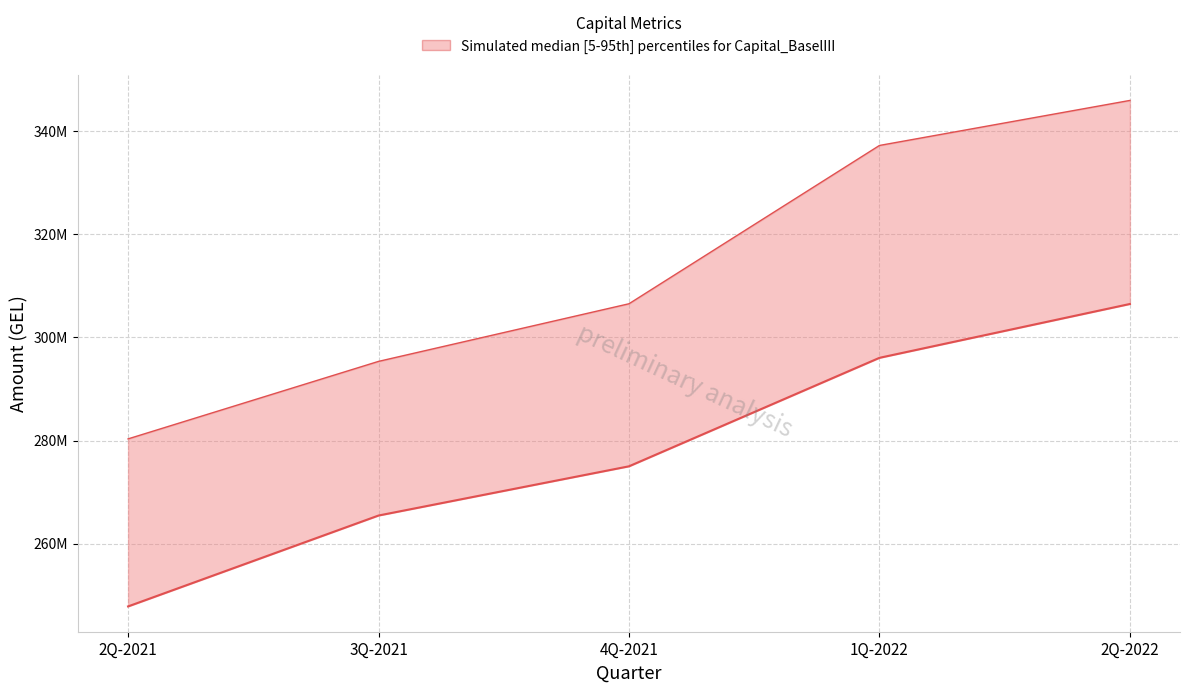

Which series has the largest total across all categories?

Regulatory capital (upper)